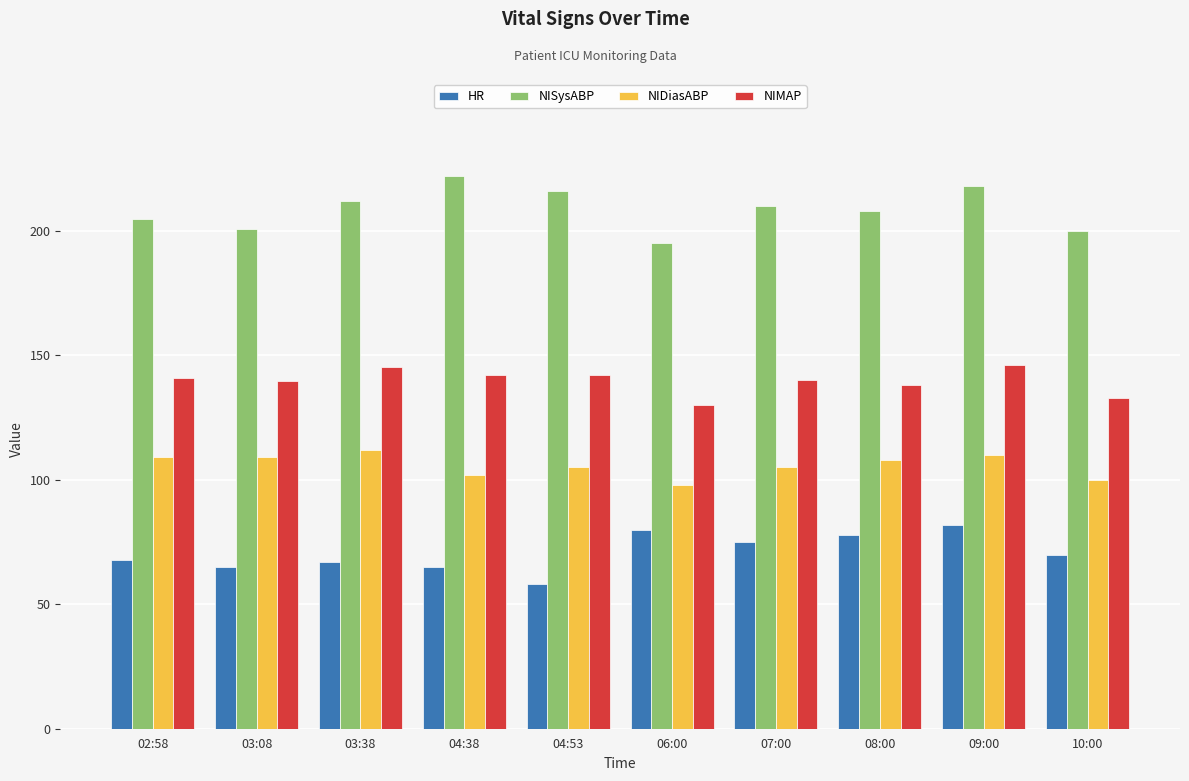

Is the value of NISysABP at 08:00 greater than the value of NIMAP at 08:00?

Yes